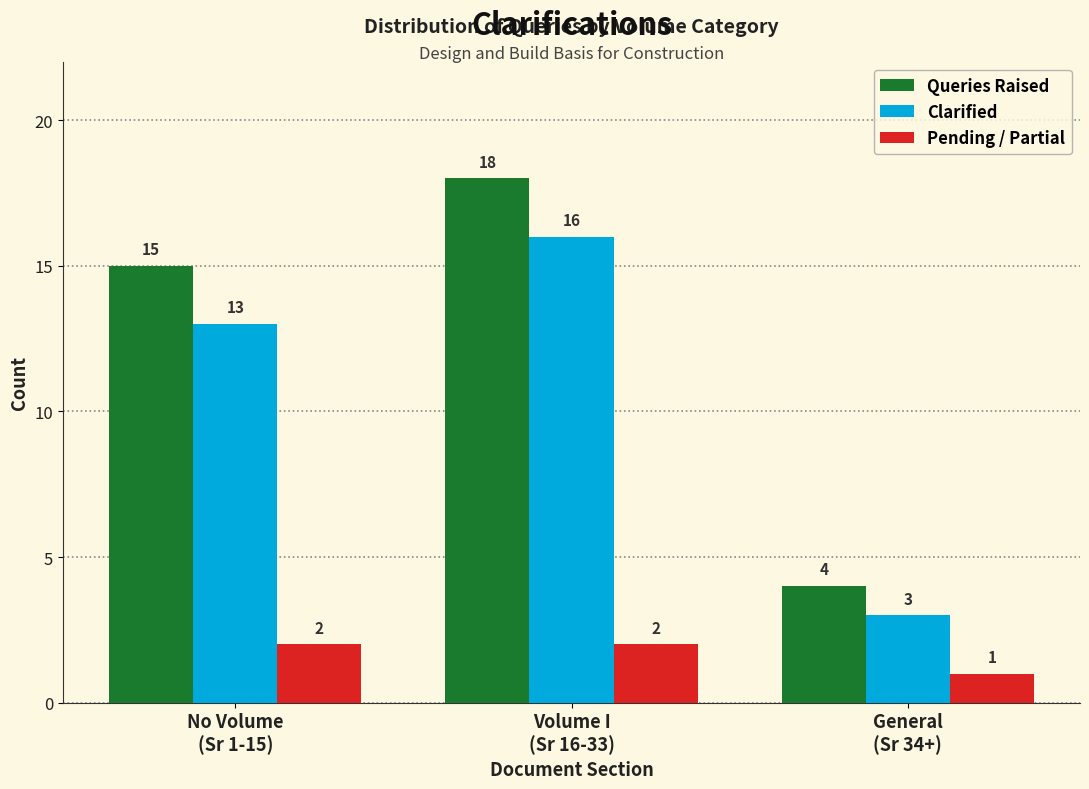

Reading left to right, list all the values displayed in this chart.

Queries Raised: No Volume
(Sr 1-15)=15	Volume I
(Sr 16-33)=18	General
(Sr 34+)=4
Clarified: No Volume
(Sr 1-15)=13	Volume I
(Sr 16-33)=16	General
(Sr 34+)=3
Pending / Partial: No Volume
(Sr 1-15)=2	Volume I
(Sr 16-33)=2	General
(Sr 34+)=1